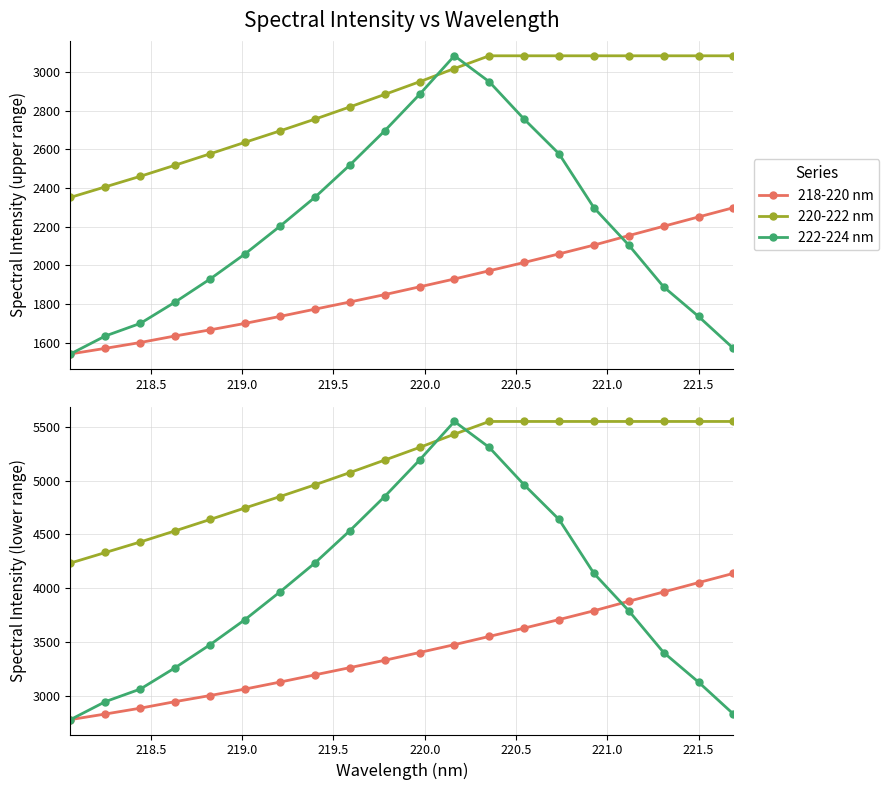

After their last crossing, which series has the higher values: 222-224 nm or 218-220 nm?

218-220 nm